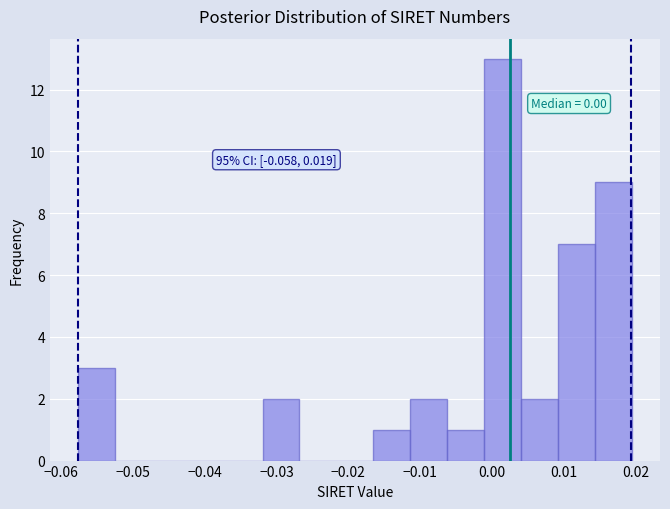

Over which range of the x-axis is the bar tallest?

-0.001 to 0.004